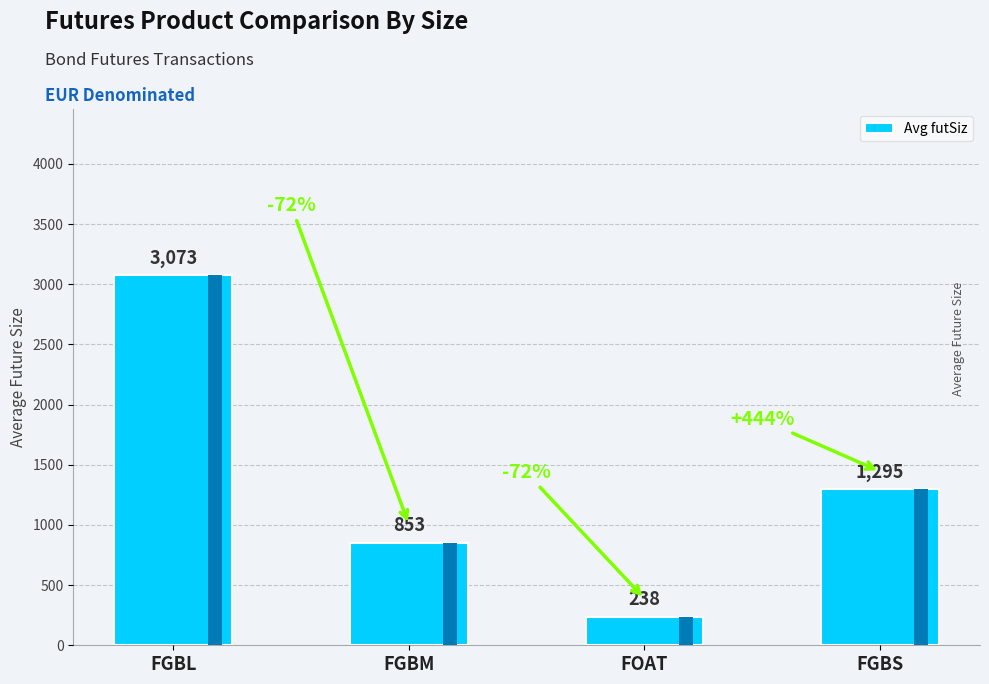

True or false: the data shows 732 at FGBL.

False